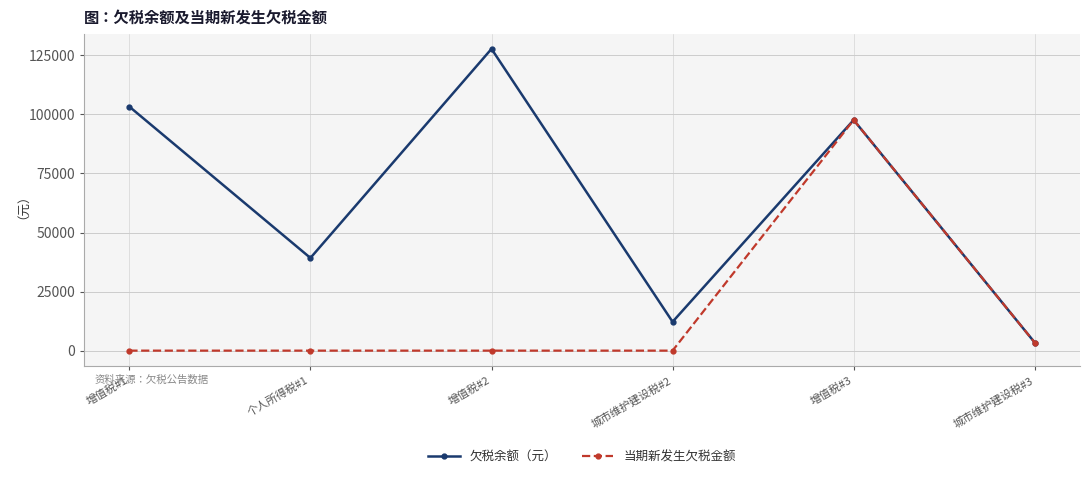

The value of 欠税余额（元） at 城市维护建设税#2 is 2989.8. True or false?

False